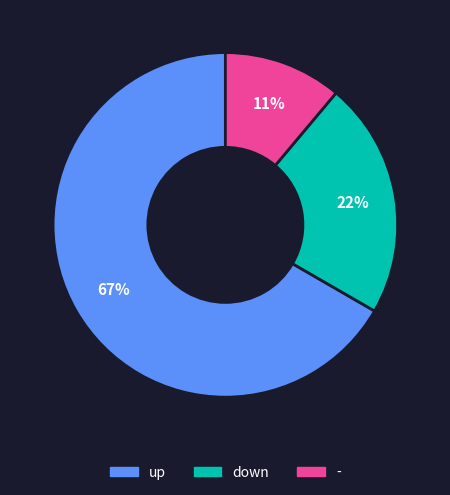

Between down and up, which is larger?

up